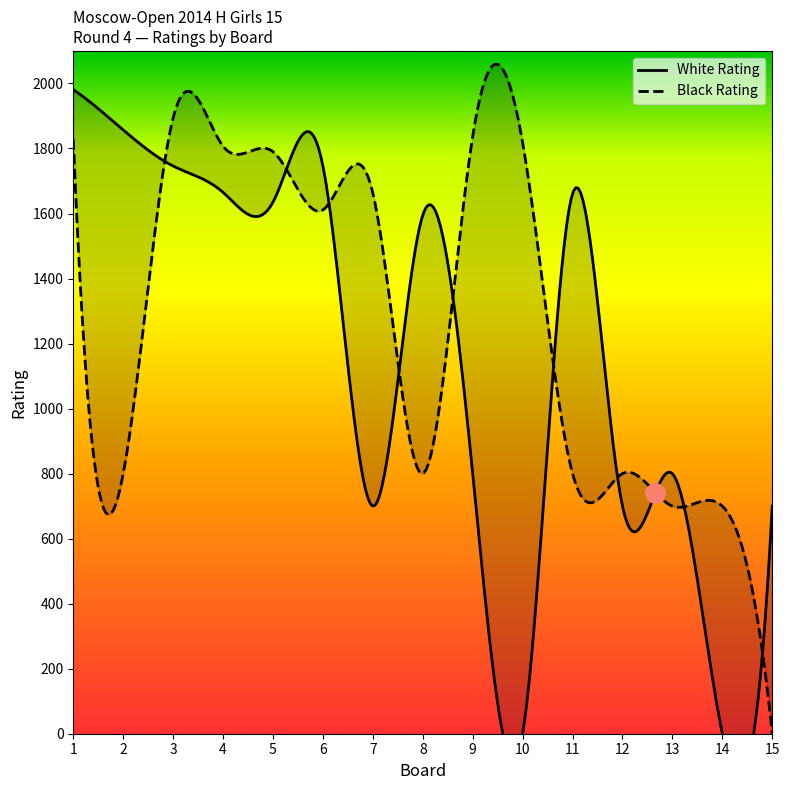

What is the total value across all series at 10?

1828